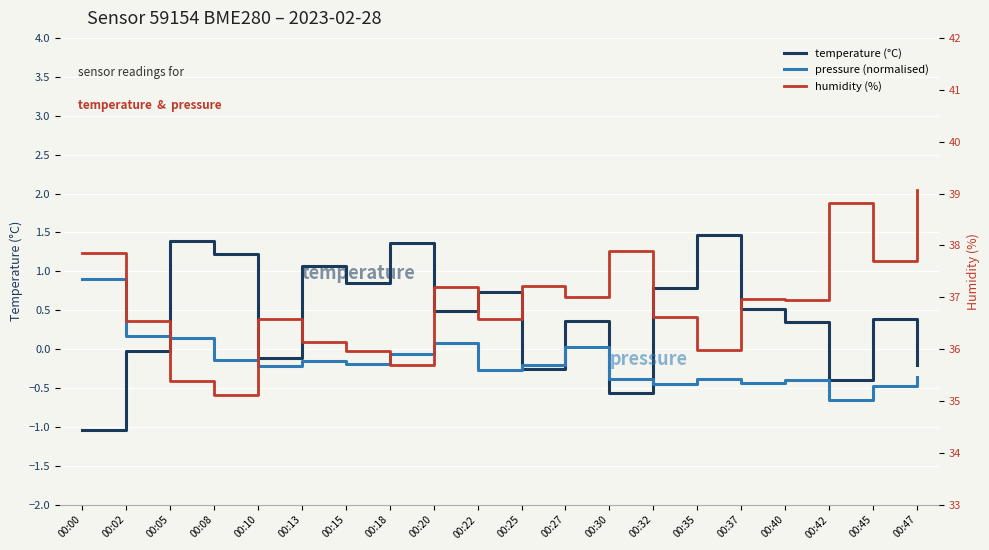

What is the greatest value displayed?

39.1